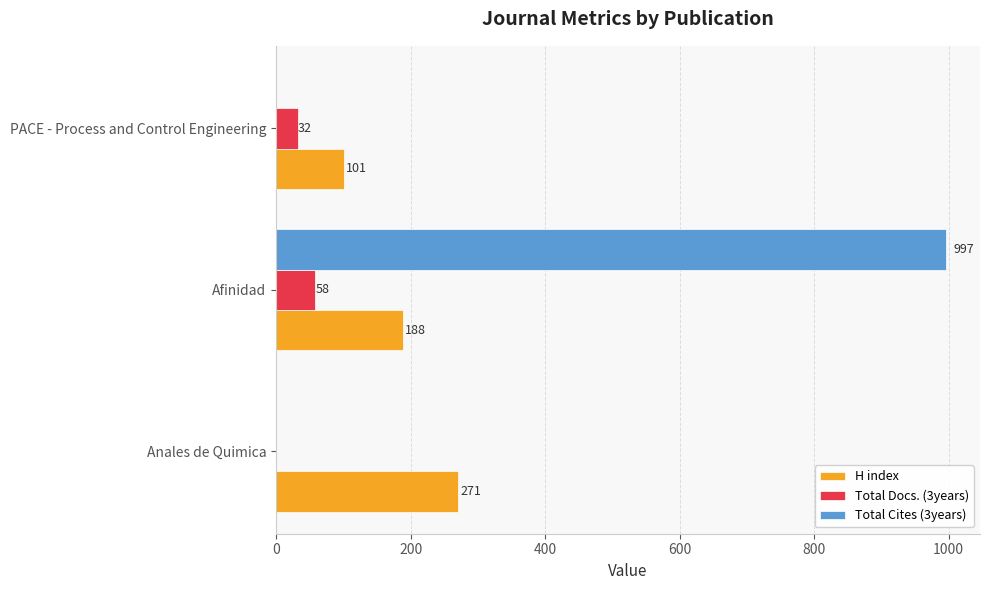

What is the sum of all Total Docs. (3years) values?

90